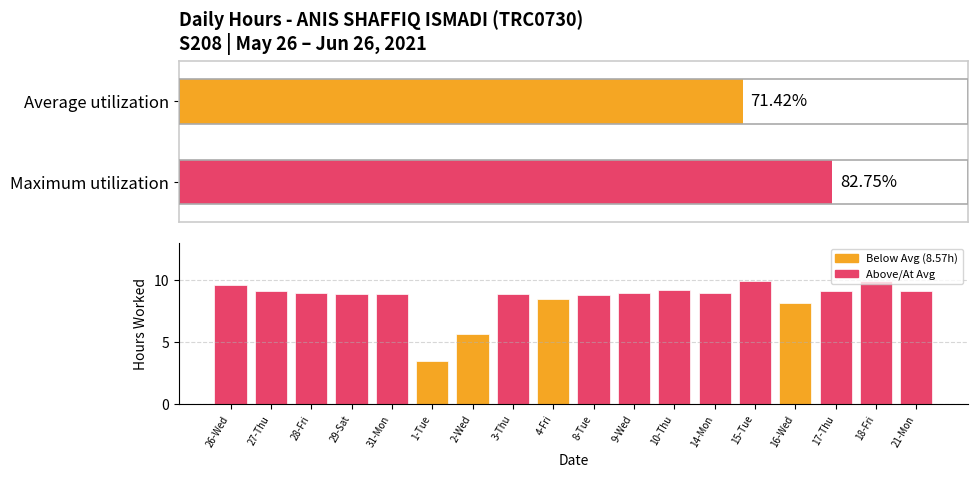

Between 9-Wed and 2-Wed, which is larger?

9-Wed